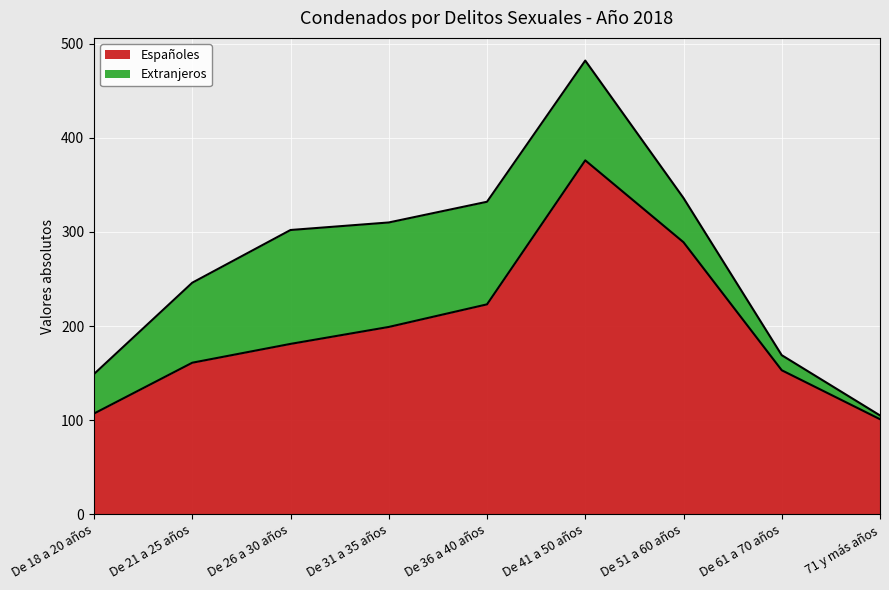

How many points are higher than both their immediate neighbors (excluding endpoints)?

1